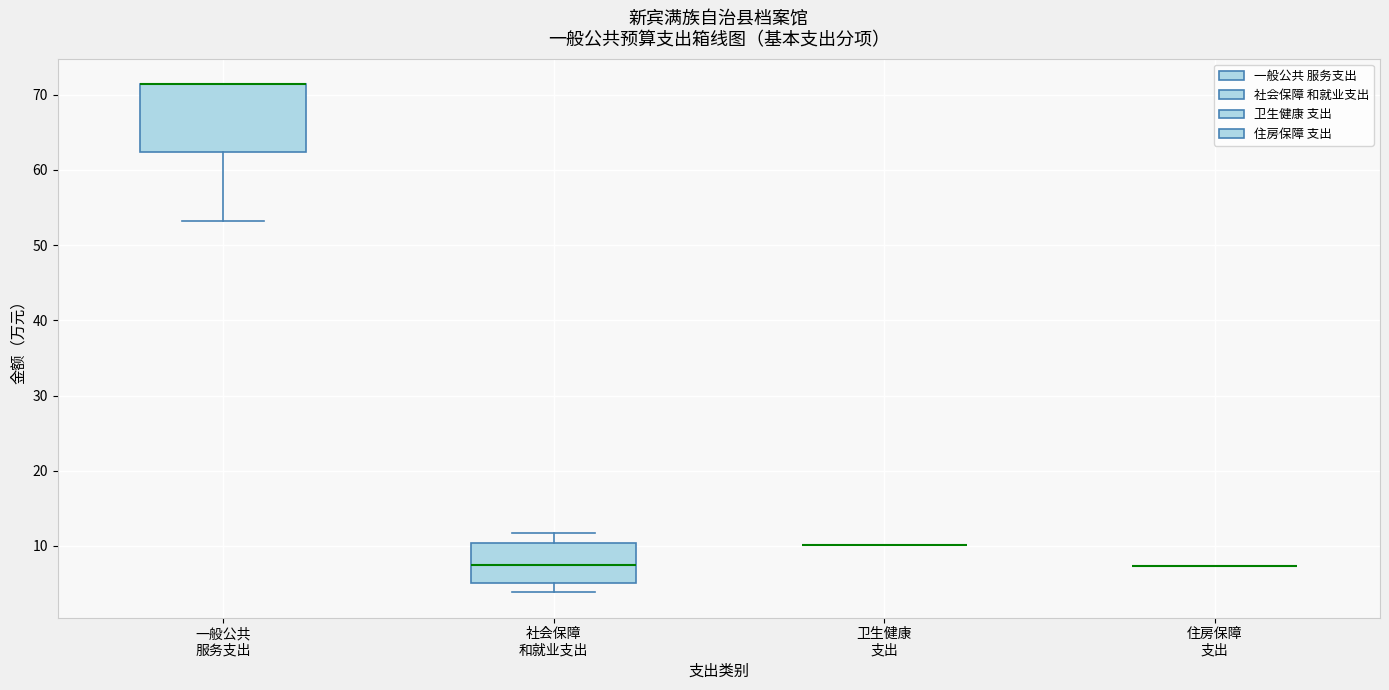

Reading left to right, transcribe this box plot: for each box, give where its median line is, the range the box spans, and where its two whiskers end, as read against the y-axis. The values are not printed on the chart, so give them approximately, as read against the axis.

一般公共 服务支出: median 71 (drawn on the box's upper edge), box 62 to 71, whiskers 53 to 71
社会保障 和就业支出: median 7, box 5 to 10, whiskers 4 to 12
卫生健康 支出: box collapsed to a line at 10, whiskers 10 to 10
住房保障 支出: box collapsed to a line at 7, whiskers 7 to 7